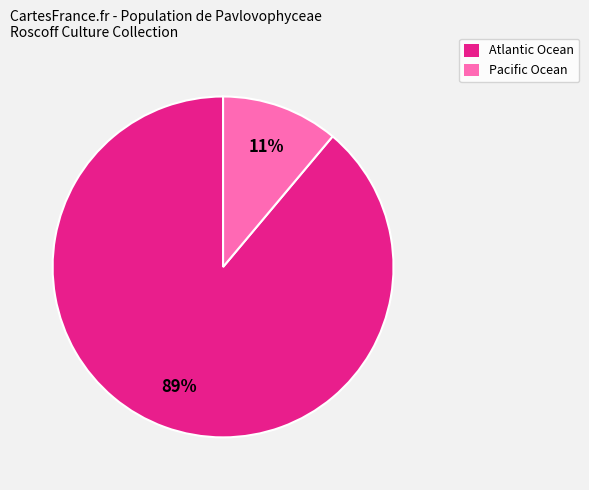

How many segments does this pie chart have?

2